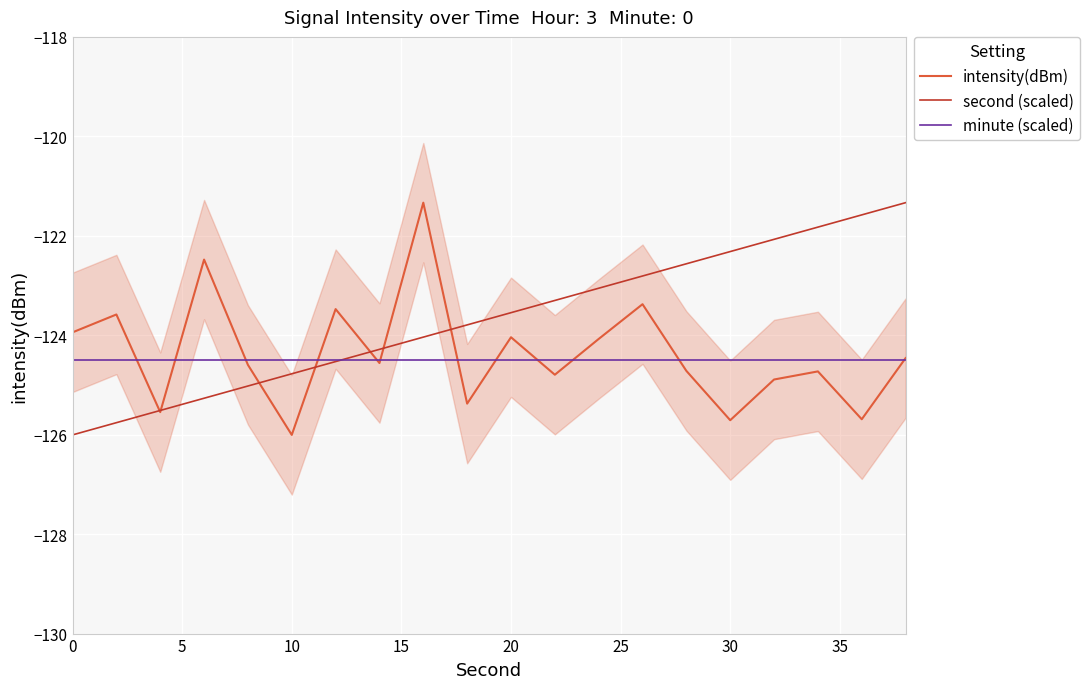

True or false: second (scaled) has a value of -205.1 at 30.

False